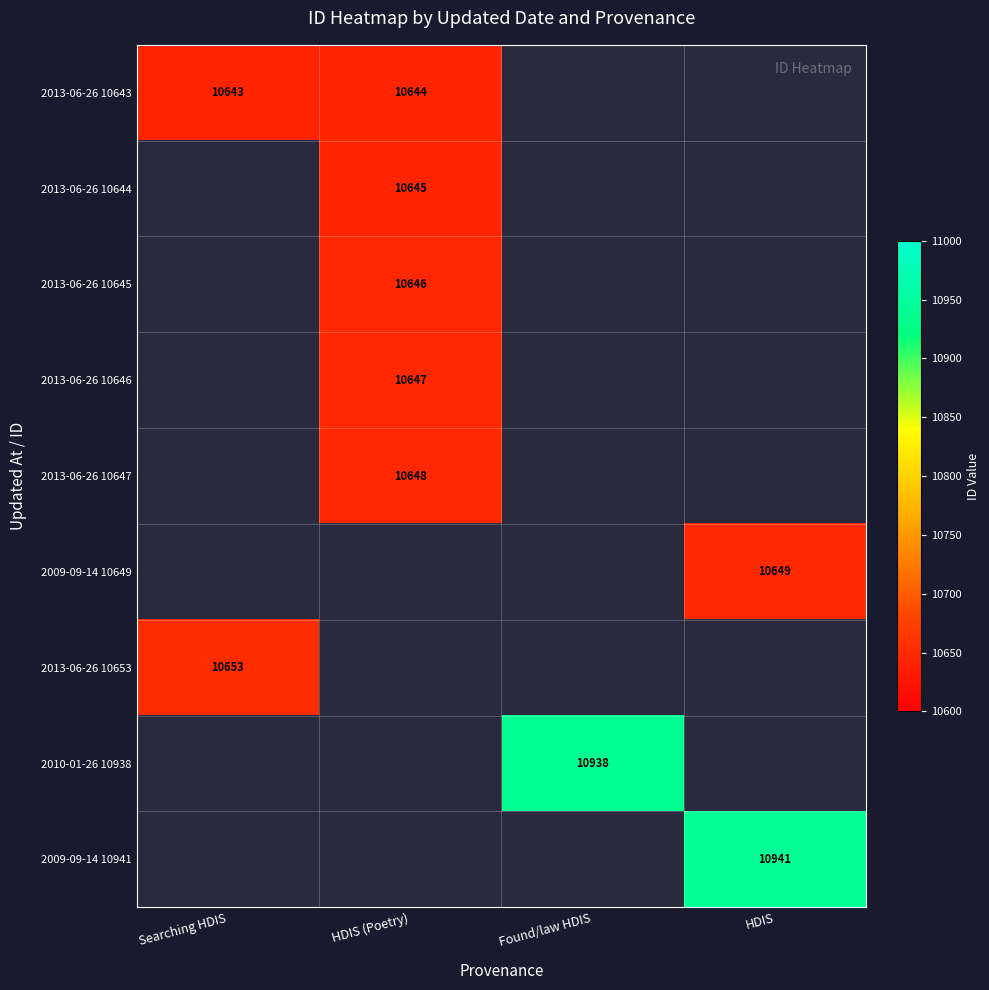

What is the maximum value shown in the chart?

10941.0